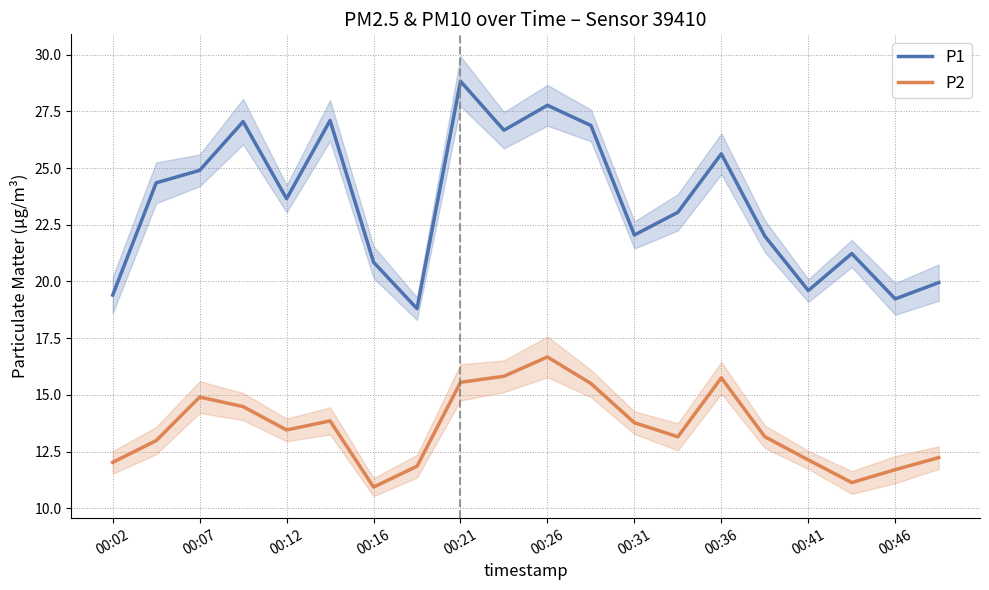

True or false: P2 has more than 0 interior local peaks.

True